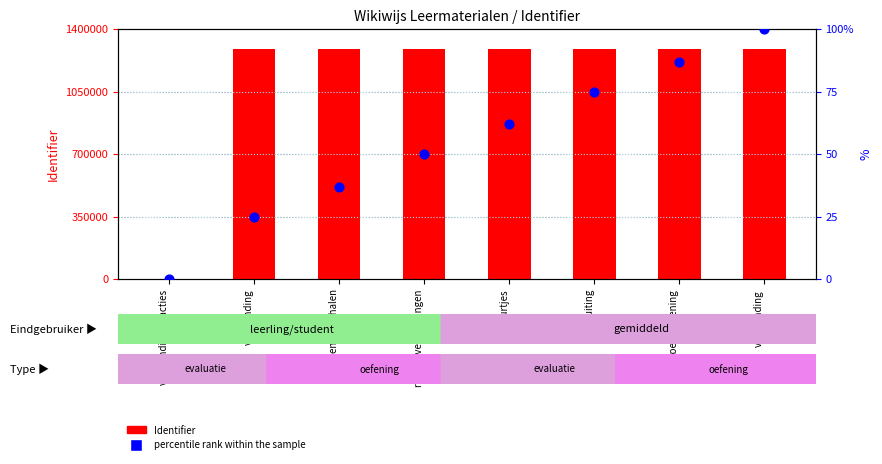

At which category is the sum across all series the highest?

verbranding 